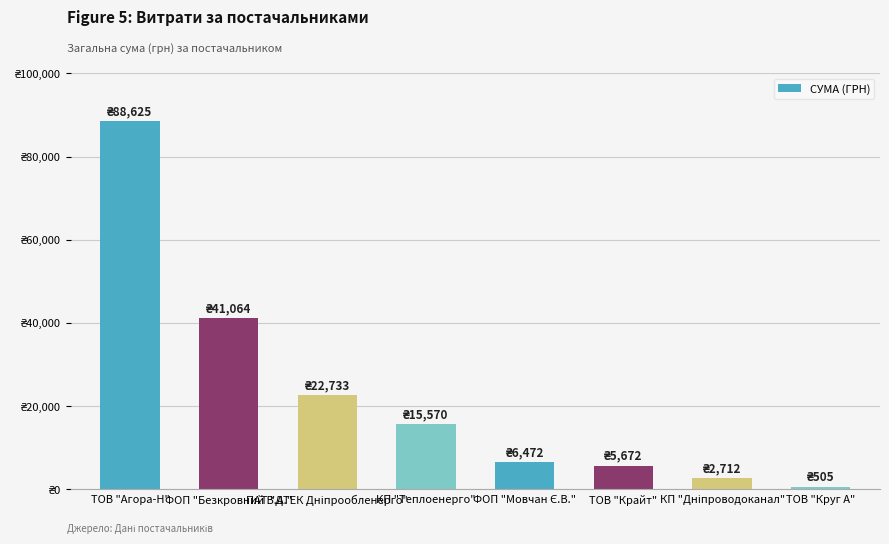

Reading left to right, list all the values displayed in this chart.

88625.2	41064.4	22733.0	15570.0	6472.4	5671.6	2712.0	505.2